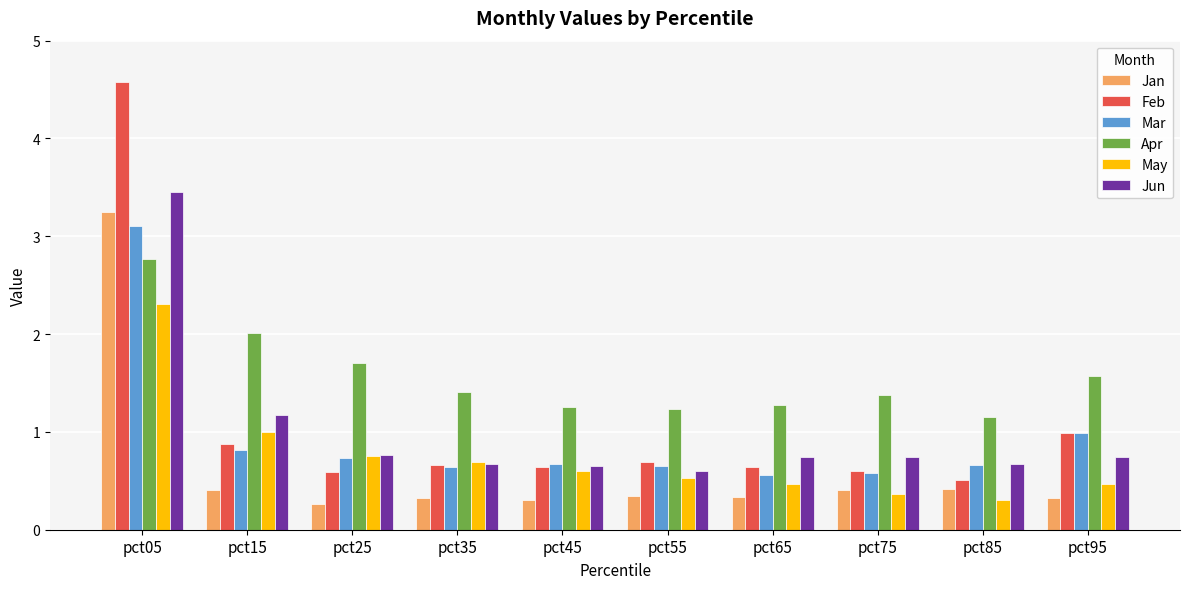

At which label does Jan reach its peak?

pct05